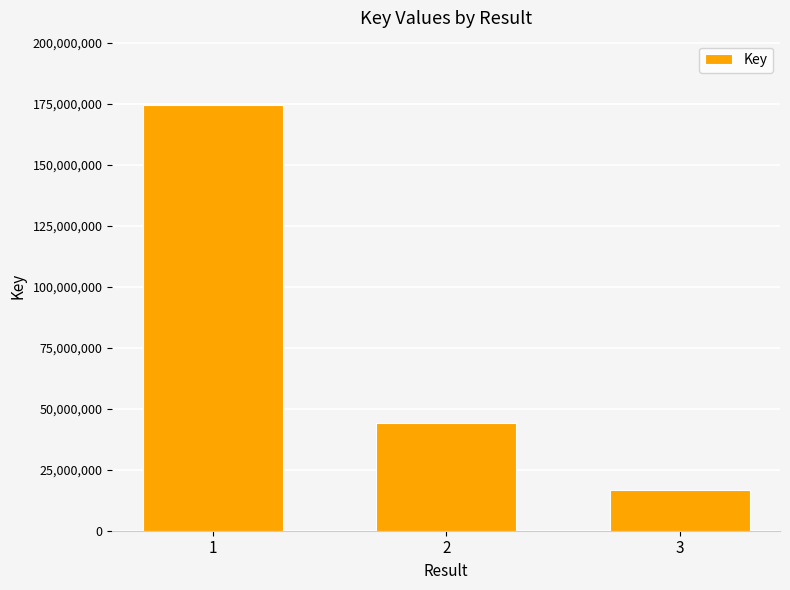

Reading left to right, transcribe all the data shown in this chart.

174693636	44213236	16579582